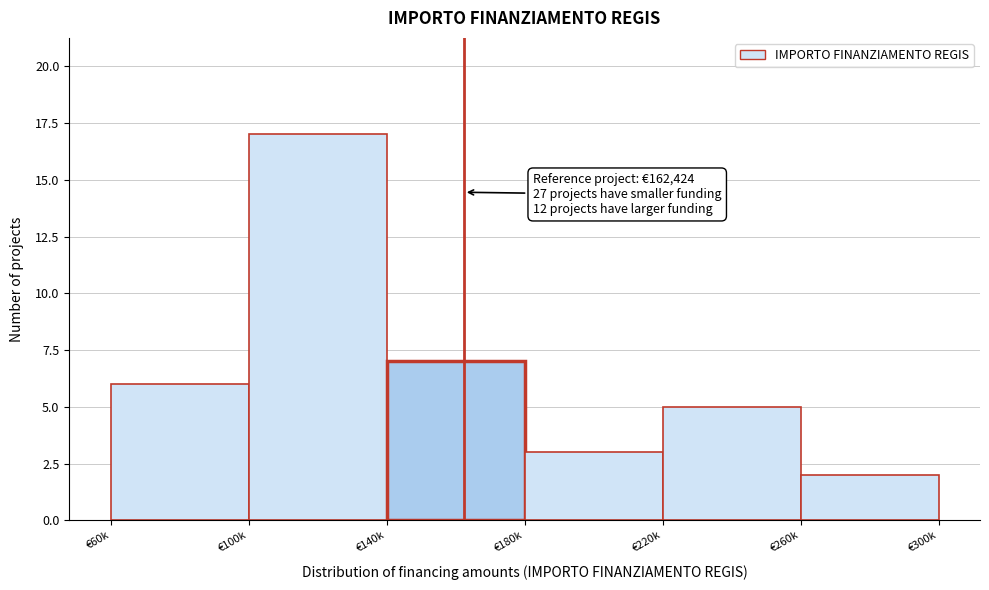

Reading left to right, extract all data points from this chart.

6	17	7	3	5	2